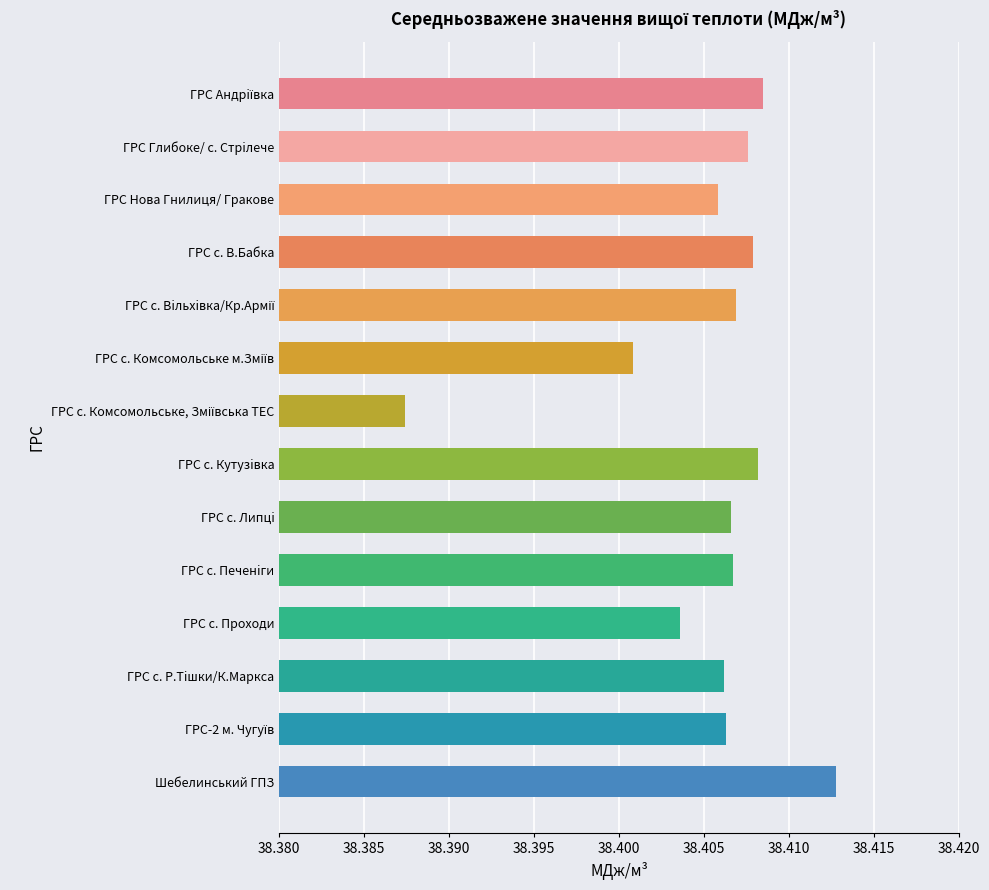

Which category has the highest value across all series?

Шебелинський ГПЗ